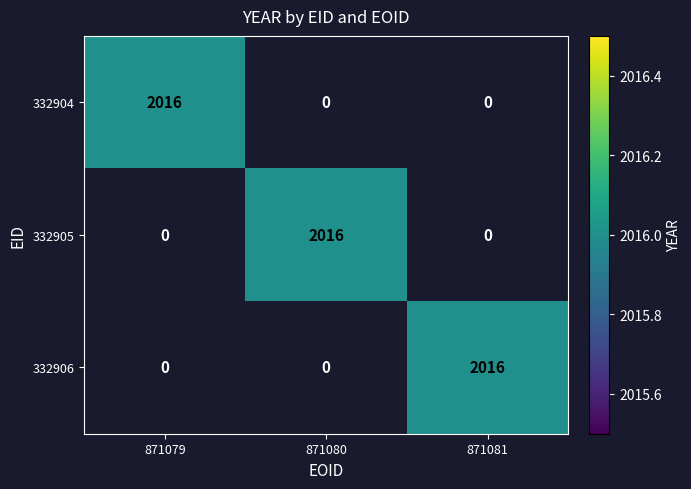

What is the difference between the maximum and minimum values in the 332904 series?

2016